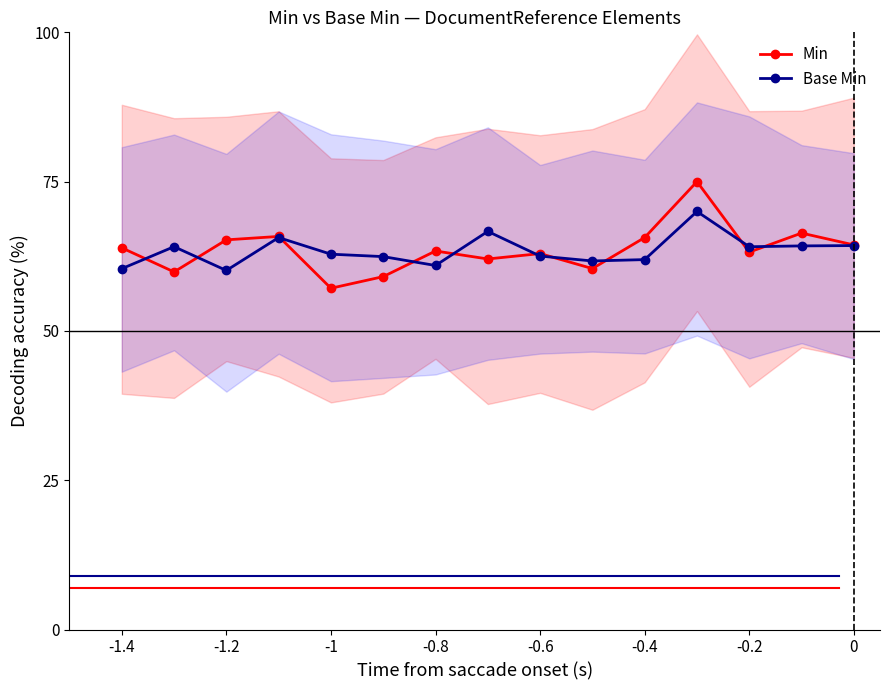

True or false: Min has a value of 64.4 at 0.

True